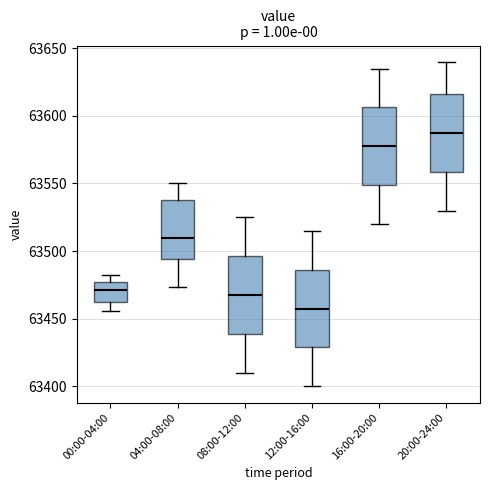

Where does the lower whisker of the box for 20:00-24:00 end on the y-axis? The values are not printed on the chart, so give them approximately, as read against the axis.

63530